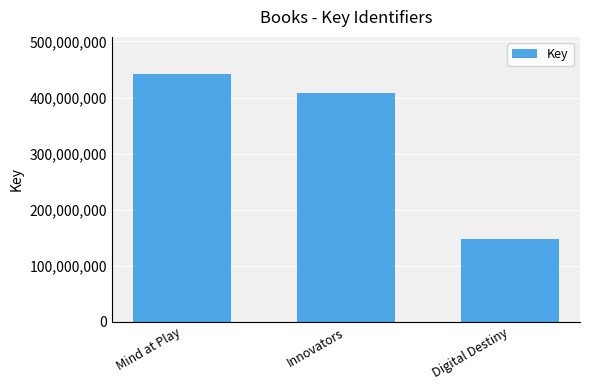

What is the ratio of the value at Digital Destiny to the value at Mind at Play?

0.3